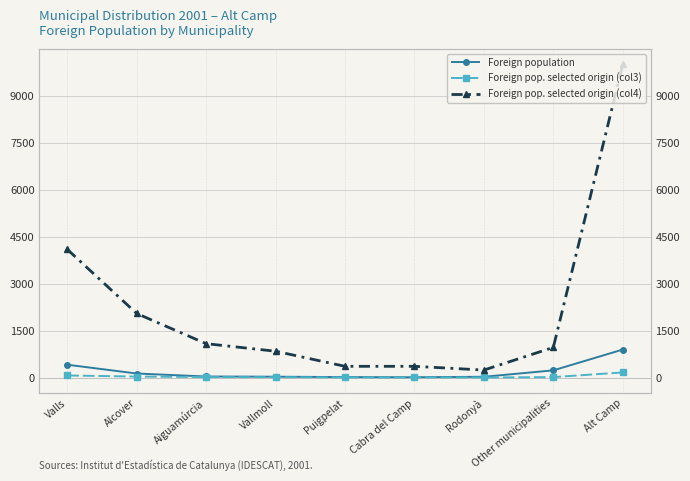

Which series changed the most between Aiguamúrcia and Puigpelat?

Foreign pop. selected origin (col4)